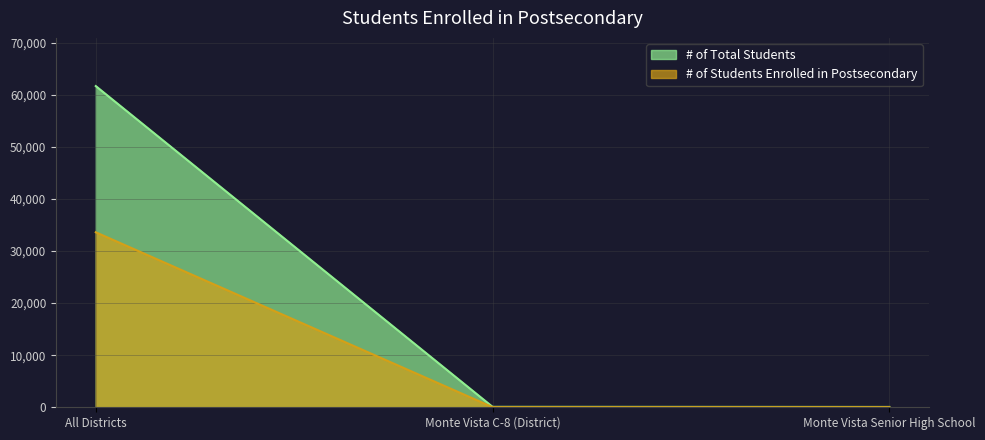

What is the value of the # of Students Enrolled in Postsecondary point at the 1st from the left?

33583